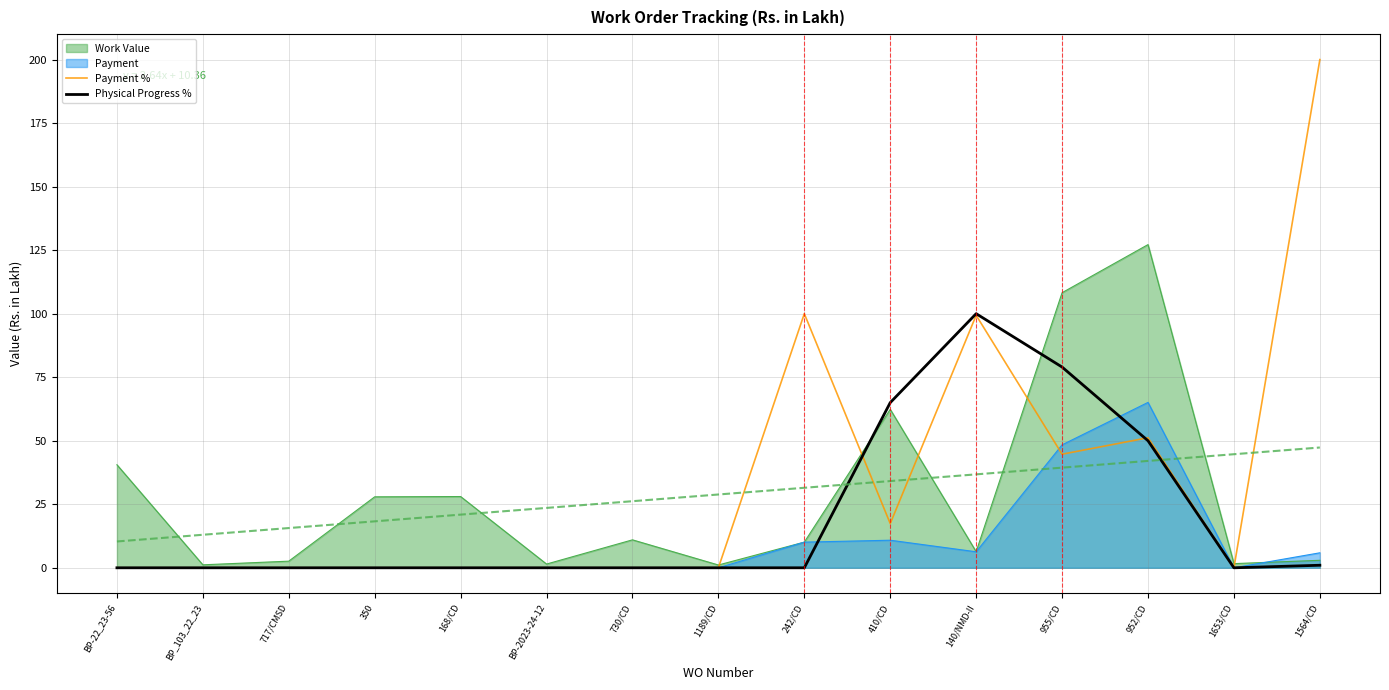

What is the average value of the Physical Progress % series?

19.7